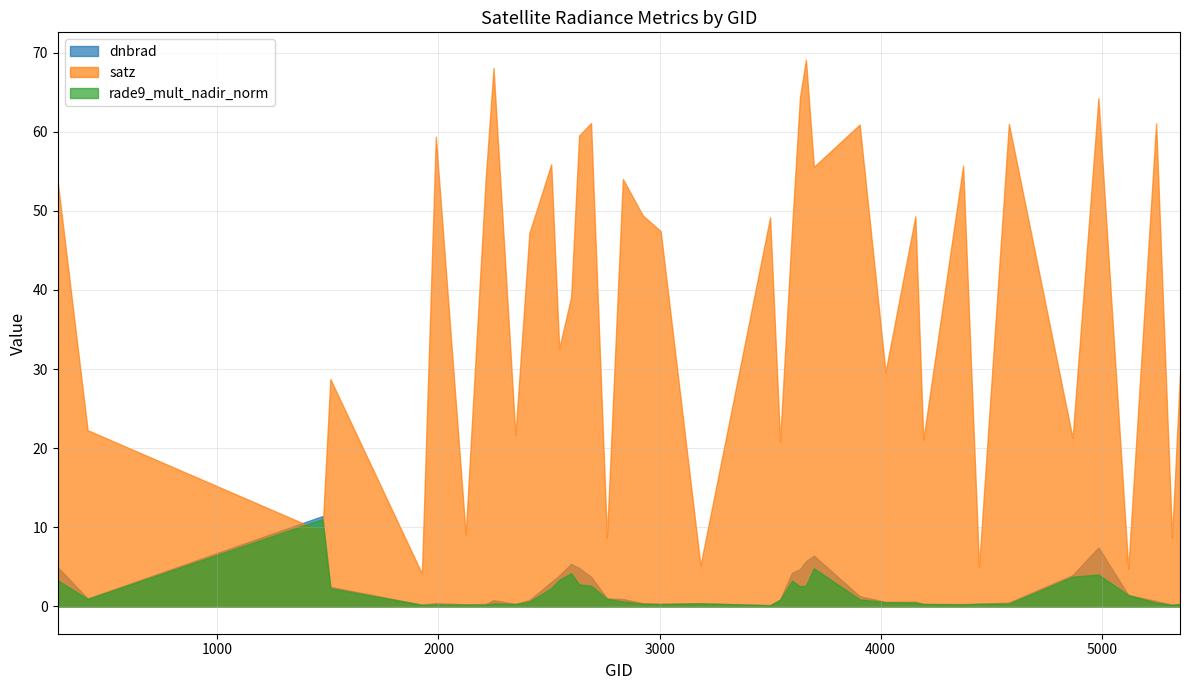

Does the chart have visible grid lines?

Yes